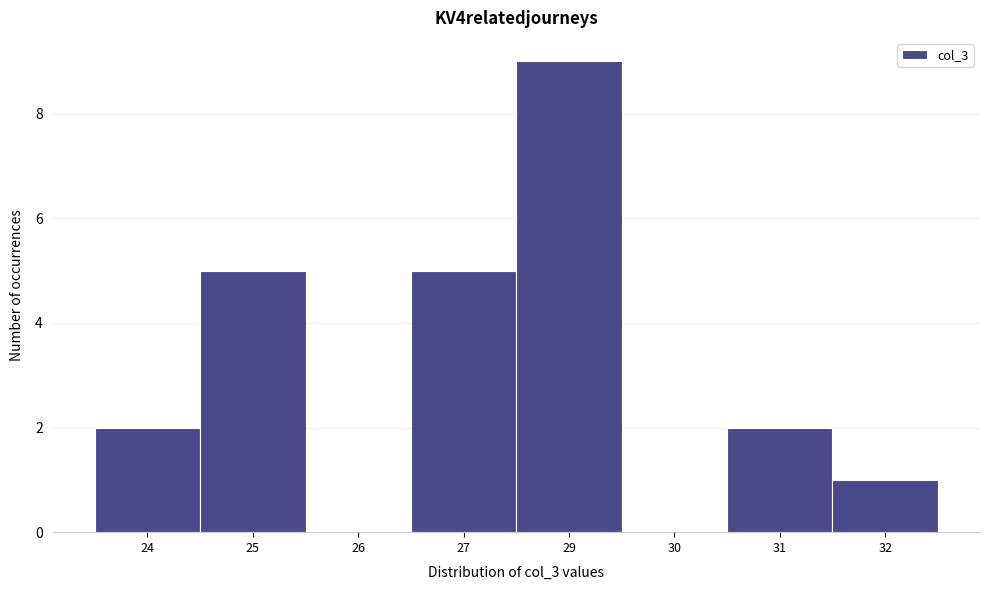

Reading left to right, extract all data points from this chart.

24=2	25=5	26=0	27=5	29=9	30=0	31=2	32=1